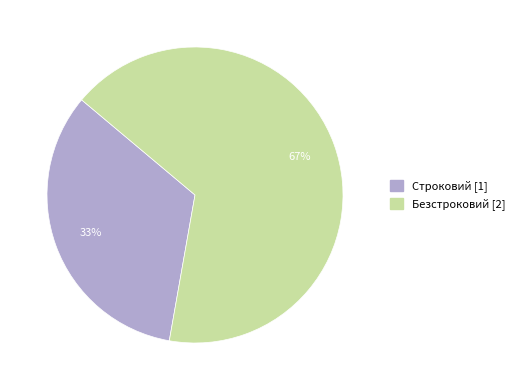

Count the number of slices in the pie.

2